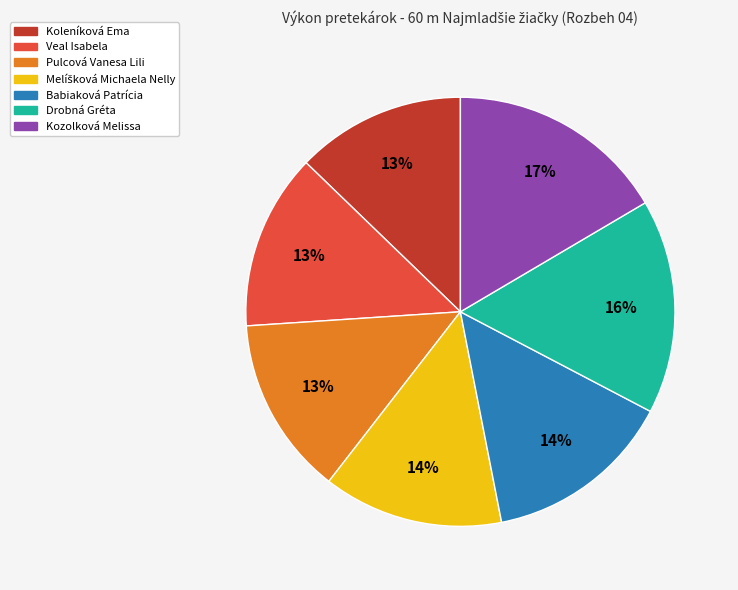

To the nearest percent, what is the difference between the largest and smallest slice percentages?

4%